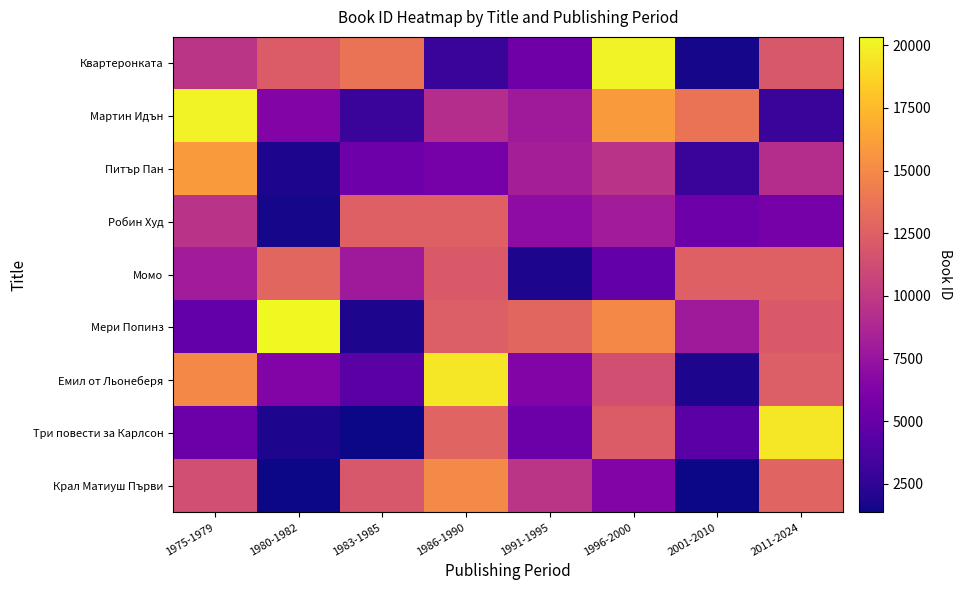

Reading right to left, what are all the values shown in this chart?

Квартеронката: 2011-2024=11900	2001-2010=1609	1996-2000=20049	1991-1995=5364	1986-1990=2961	1983-1985=13704	1980-1982=12253	1975-1979=9663
Мартин Идън: 2011-2024=2961	2001-2010=13704	1996-2000=15928	1991-1995=7930	1986-1990=9145	1983-1985=2959	1980-1982=6367	1975-1979=20049
Питър Пан: 2011-2024=9145	2001-2010=2959	1996-2000=9526	1991-1995=8250	1986-1990=5774	1983-1985=5298	1980-1982=1837	1975-1979=15928
Робин Худ: 2011-2024=5774	2001-2010=5298	1996-2000=8043	1991-1995=6983	1986-1990=12547	1983-1985=12517	1980-1982=1609	1975-1979=9526
Момо: 2011-2024=12547	2001-2010=12517	1996-2000=4849	1991-1995=1837	1986-1990=12036	1983-1985=7932	1980-1982=12891	1975-1979=8043
Мери Попинз: 2011-2024=12036	2001-2010=7932	1996-2000=14941	1991-1995=12891	1986-1990=12396	1983-1985=1829	1980-1982=20335	1975-1979=4849
Емил от Льонеберя: 2011-2024=12396	2001-2010=1829	1996-2000=11371	1991-1995=6258	1986-1990=19578	1983-1985=4398	1980-1982=6258	1975-1979=14941
Три повести за Карлсон: 2011-2024=19578	2001-2010=4398	1996-2000=12253	1991-1995=5219	1986-1990=12703	1983-1985=1361	1980-1982=1814	1975-1979=5219
Крал Матиуш Първи: 2011-2024=12703	2001-2010=1361	1996-2000=6367	1991-1995=9663	1986-1990=15068	1983-1985=11900	1980-1982=1408	1975-1979=11371